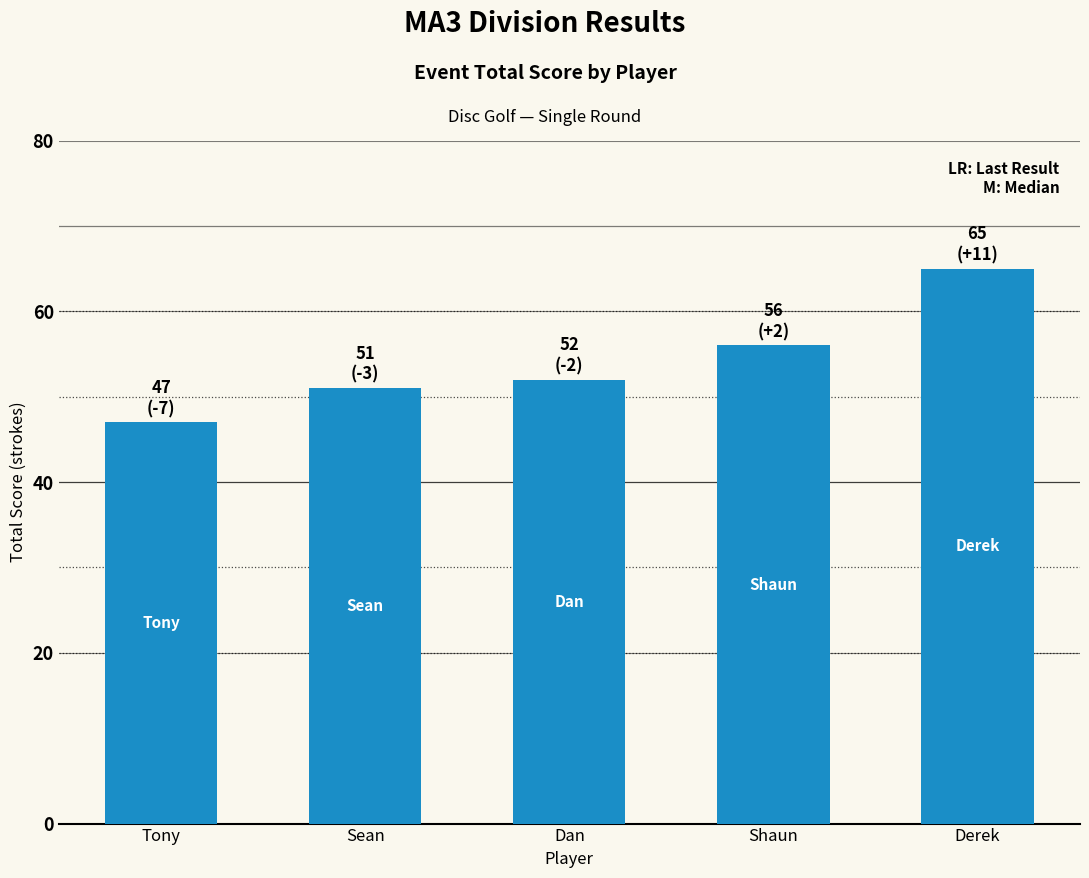

What is the value of the 2nd bar from the left?

51